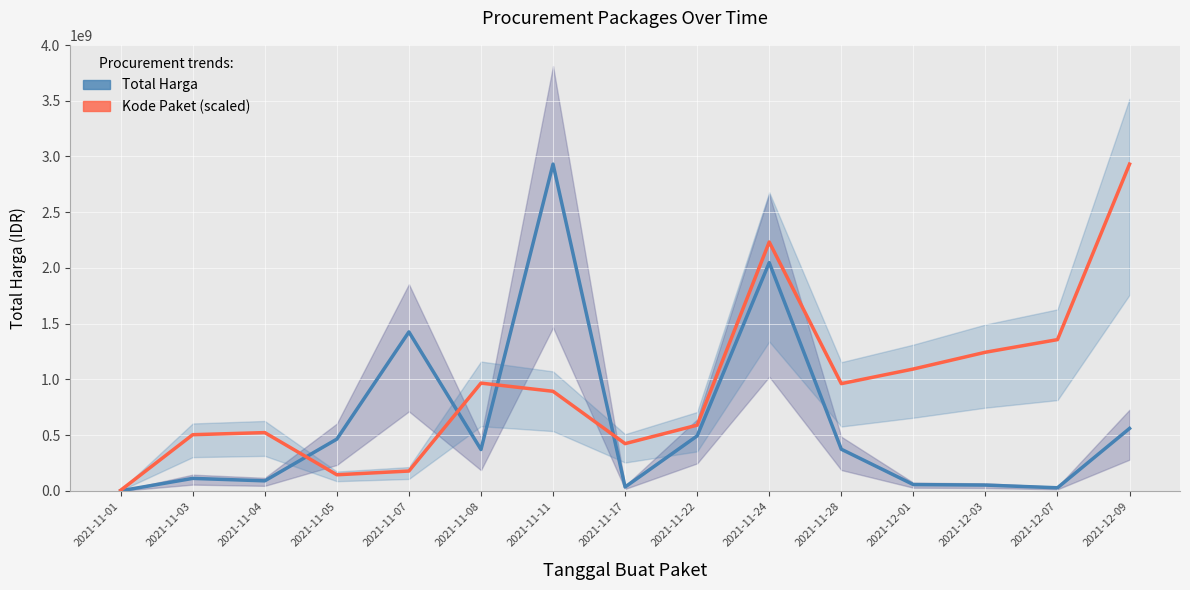

How many lines are shown in the chart?

2